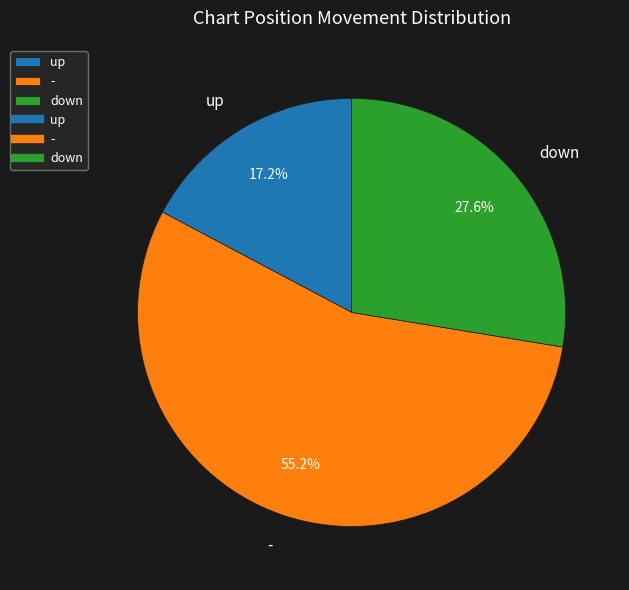

Rank the categories by value from highest to lowest.

-, down, up